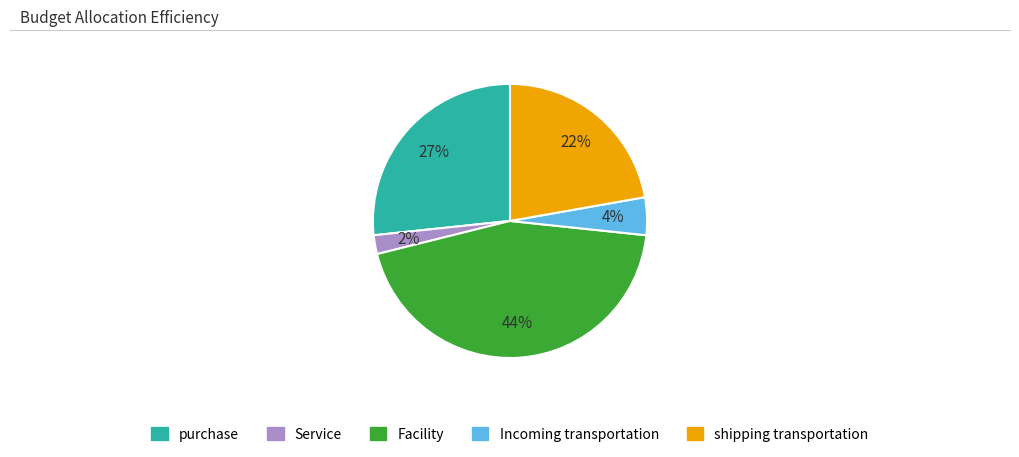

Rank the categories by value from highest to lowest.

Facility, purchase, shipping transportation, Incoming transportation, Service